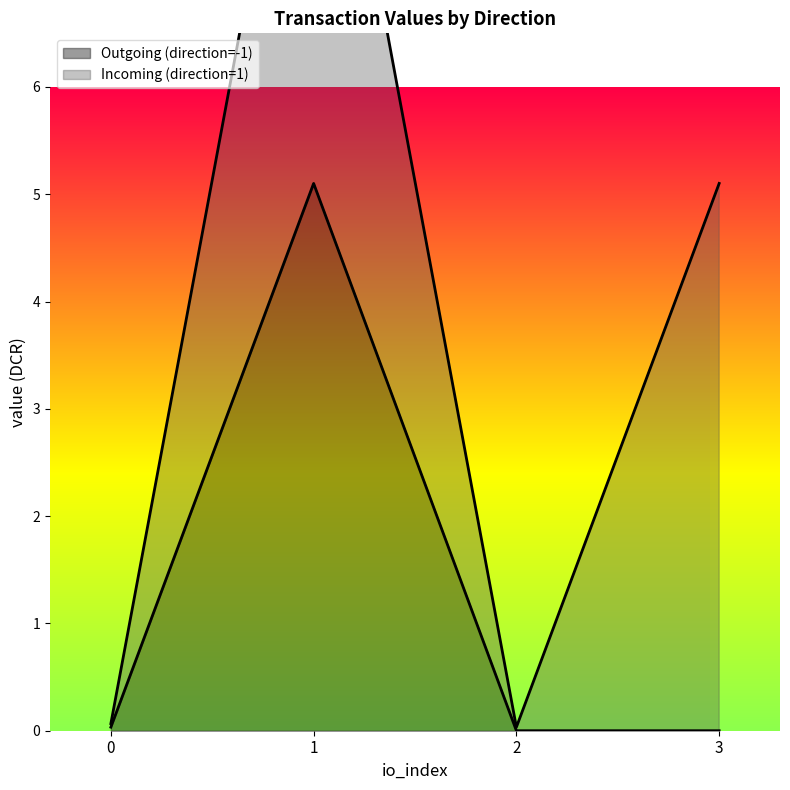

Is it true that Outgoing (direction=-1) equals 5.1 at 1?

True